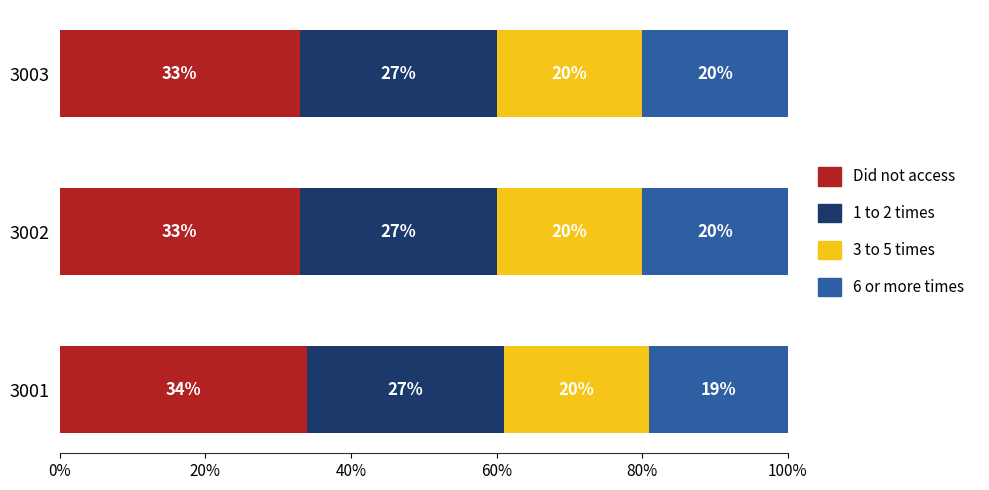

At which label does Did not access reach its peak?

3001